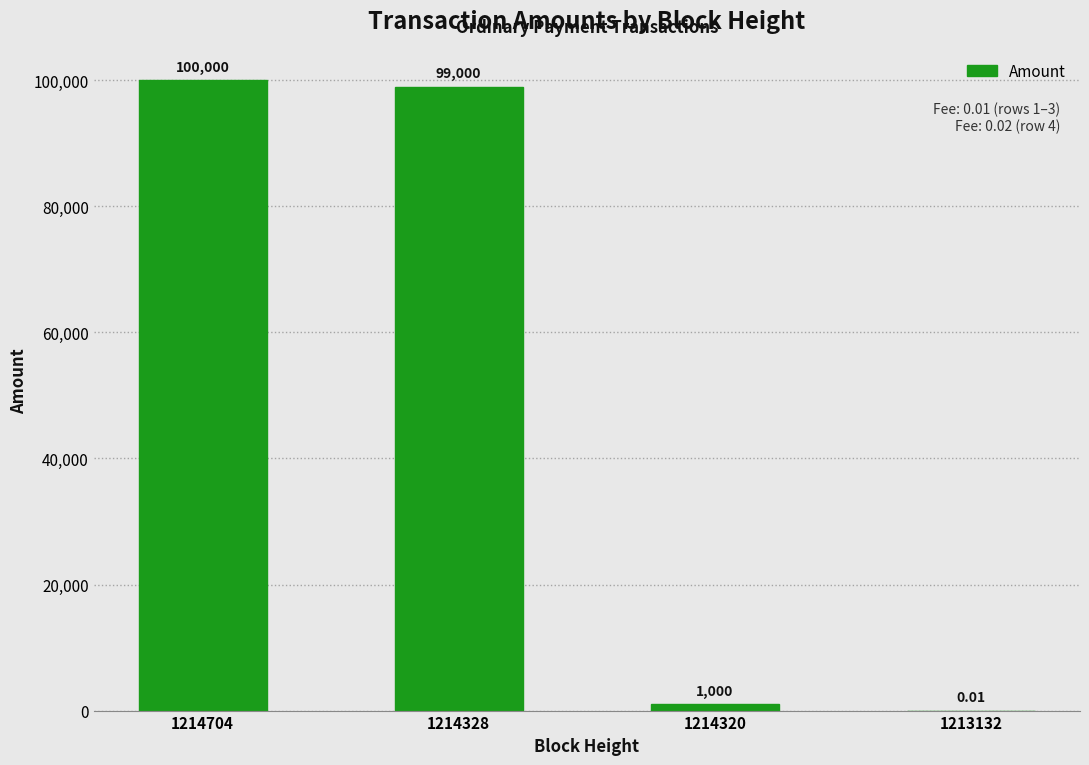

What is the sum of the values at 1214320 and 1213132?

1000.0